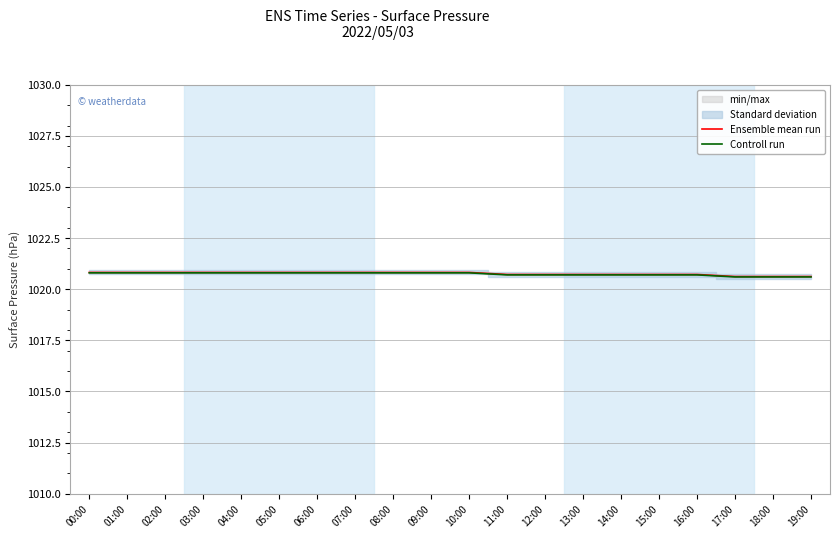

Which series has the largest total across all categories?

Ensemble mean run